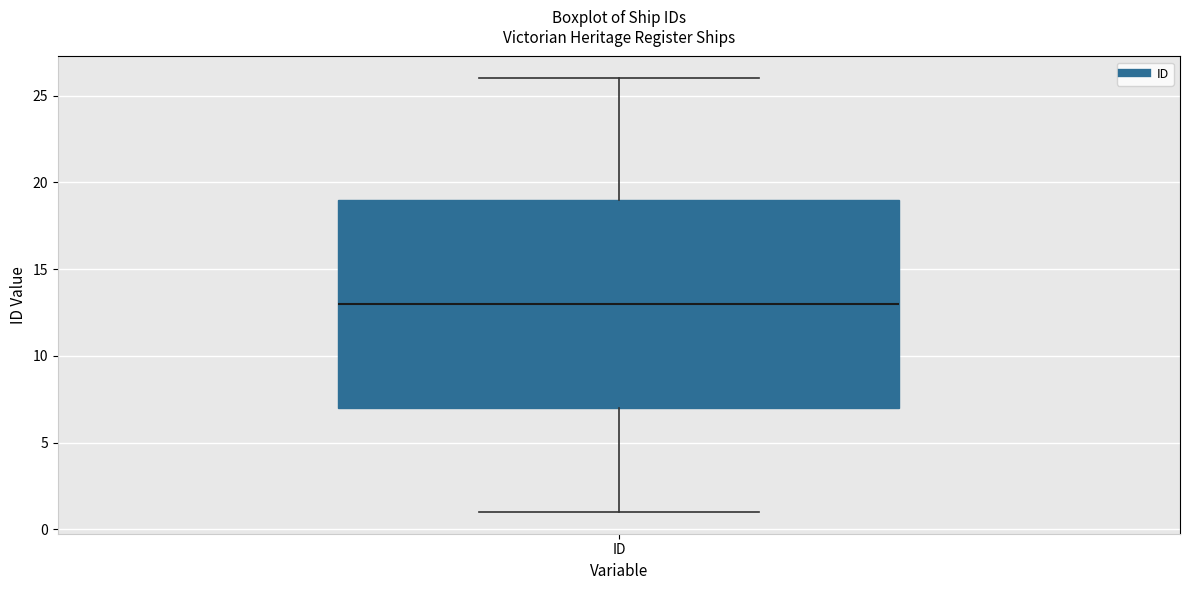

Where is the upper edge of the box for ID on the y-axis? The values are not printed on the chart, so give them approximately, as read against the axis.

19